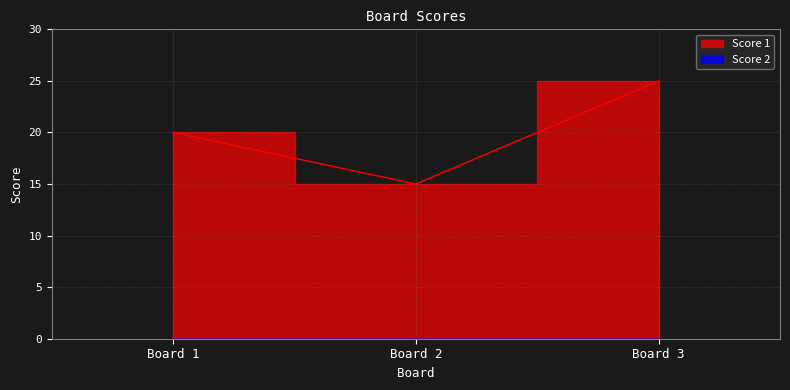

What value does the data have at Board 1, to the nearest 5?

20